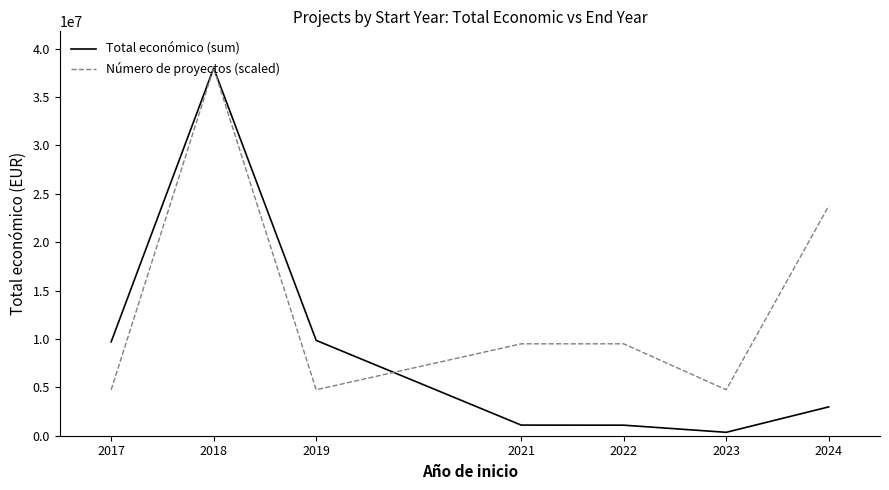

Is the value of Total económico (sum) at 2017 greater than the value of Número de proyectos (scaled) at 2019?

Yes